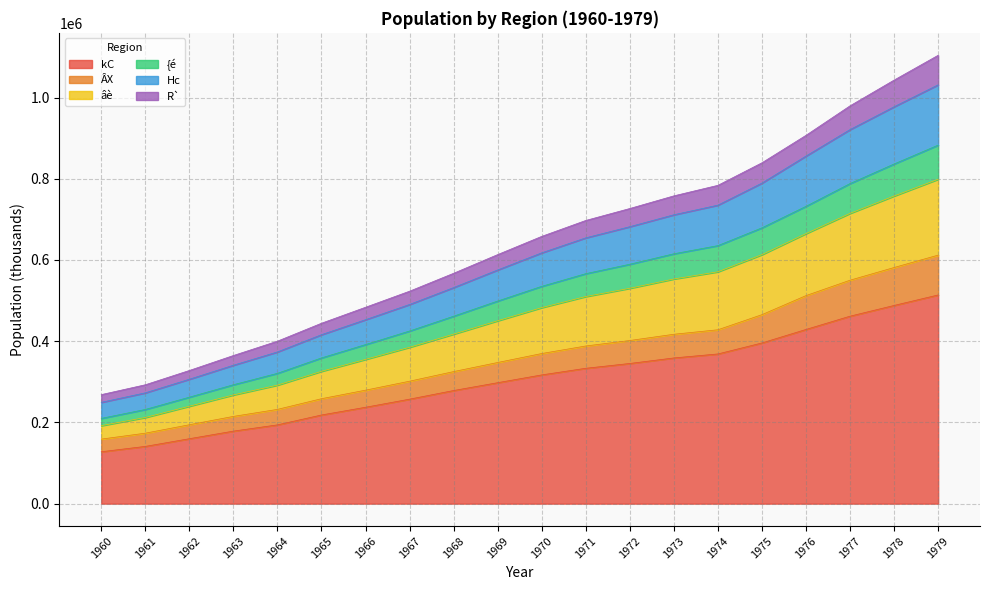

What is the value of the kC point at the 4th from the left?

178631